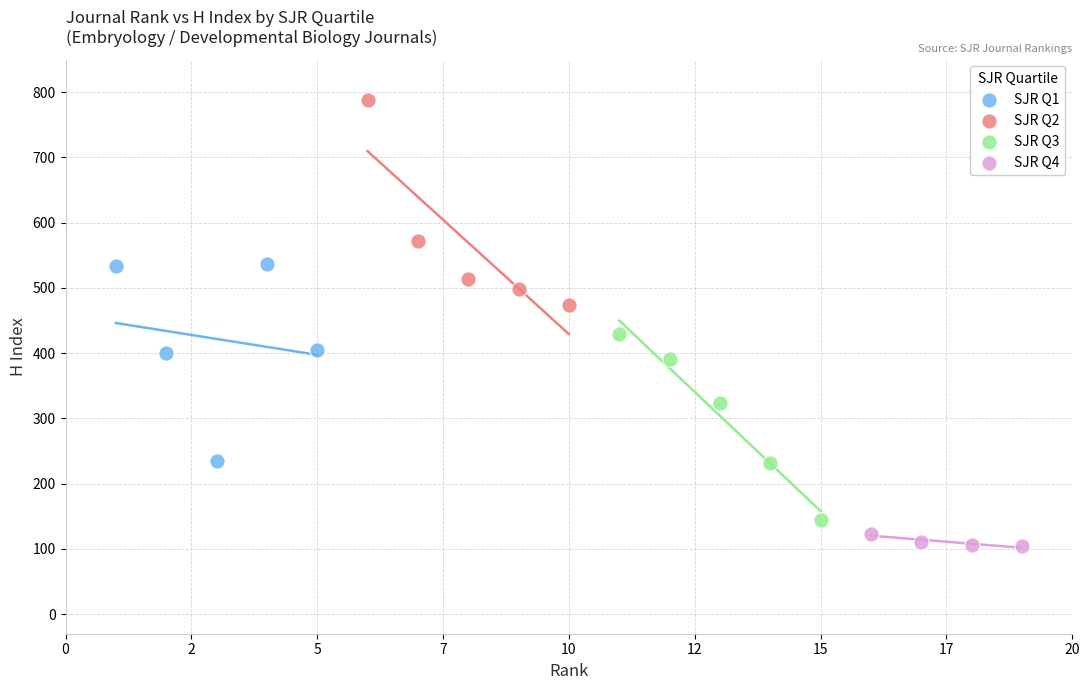

Which series contains the highest Y value?

SJR Q2